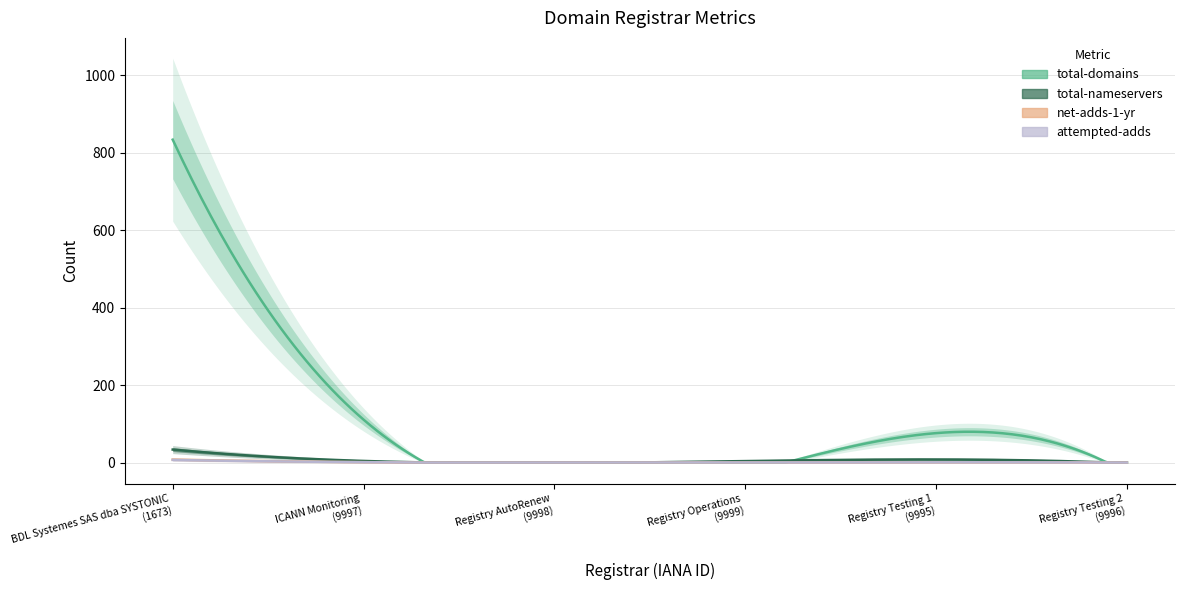

Which category has the lowest value in the total-nameservers series?

ICANN Monitoring